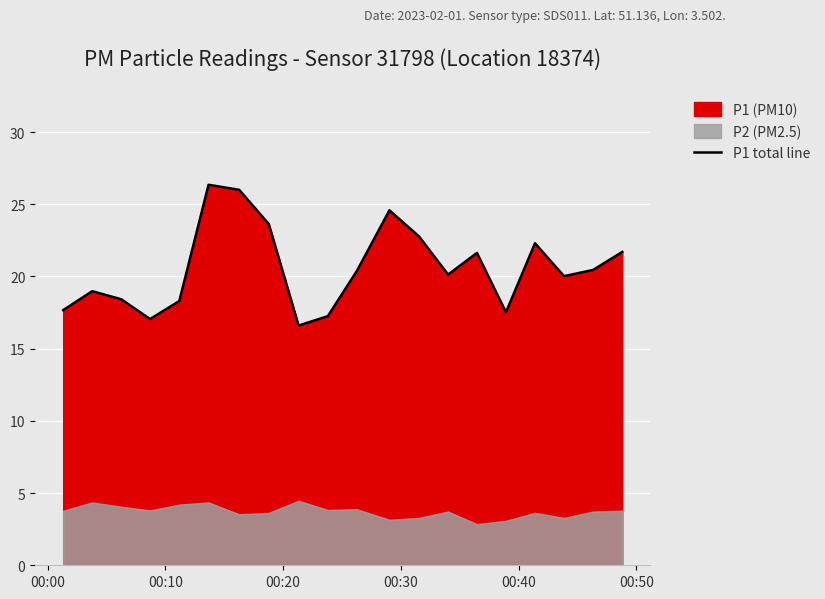

What is the greatest value displayed?

26.4